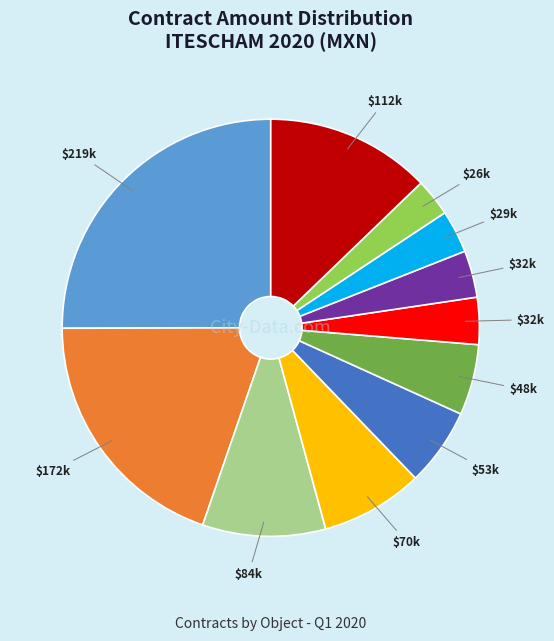

How many slices are in this pie chart?

11